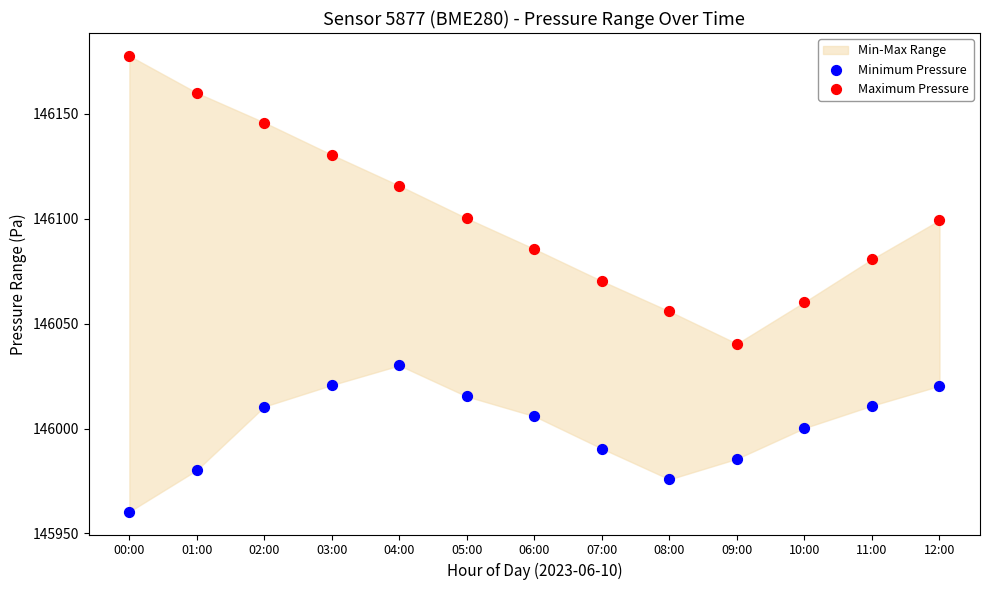

Which series reaches the maximum Y coordinate?

Maximum Pressure